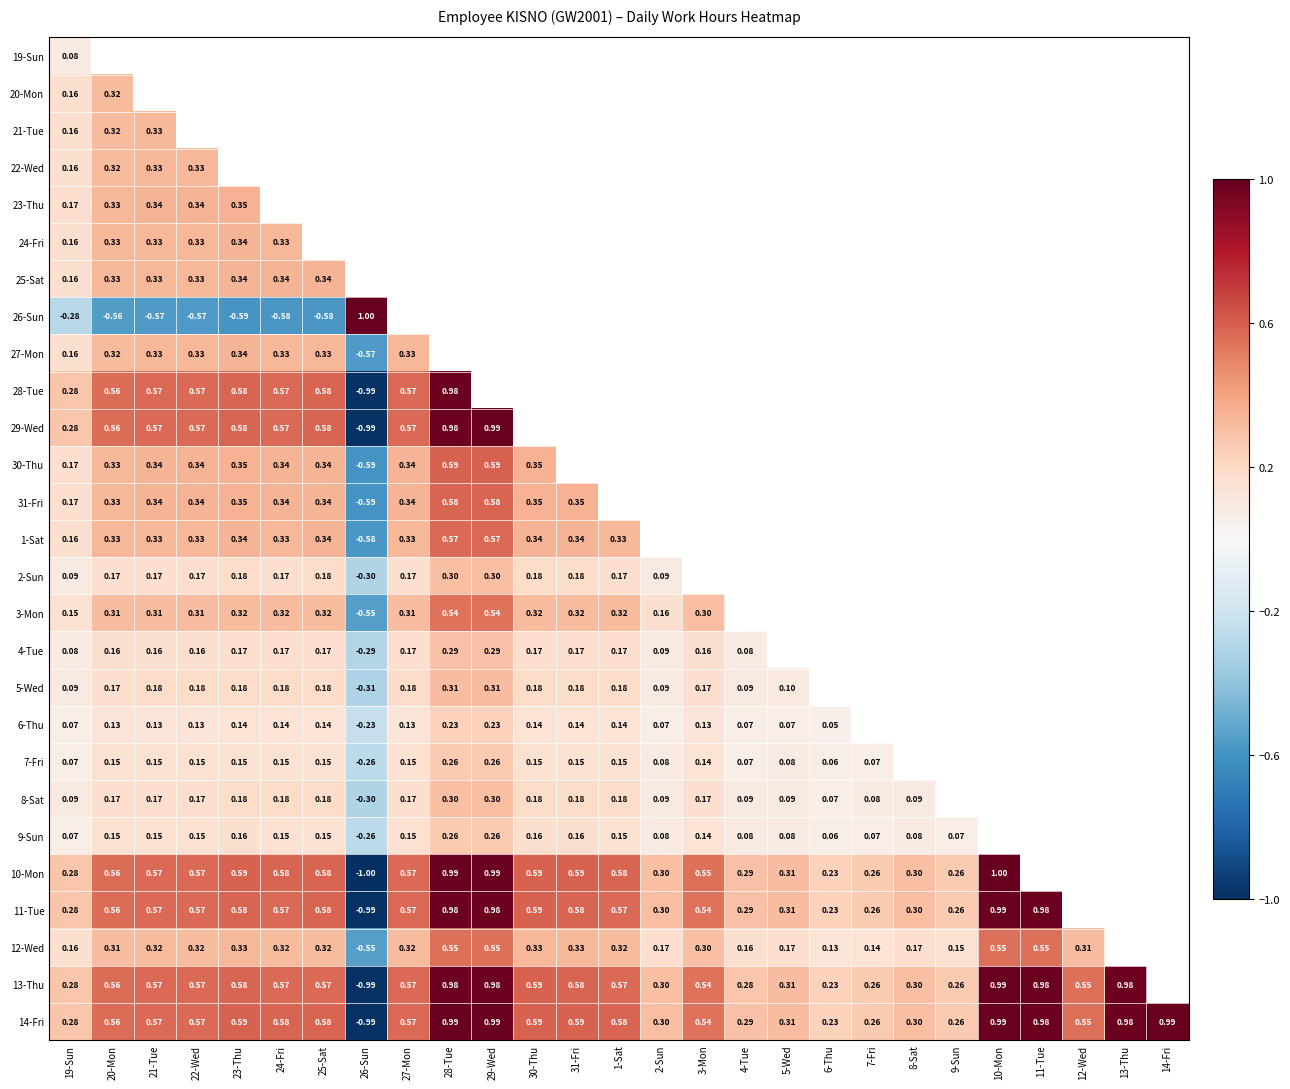

What is the lowest value of the 14-Fri series?

-1.0